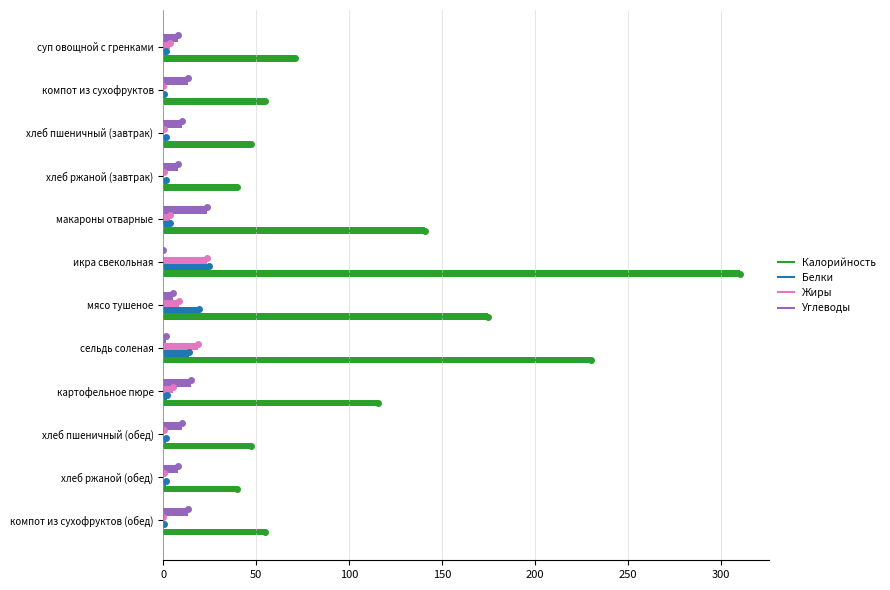

What is the sum of all Белки values?

71.5